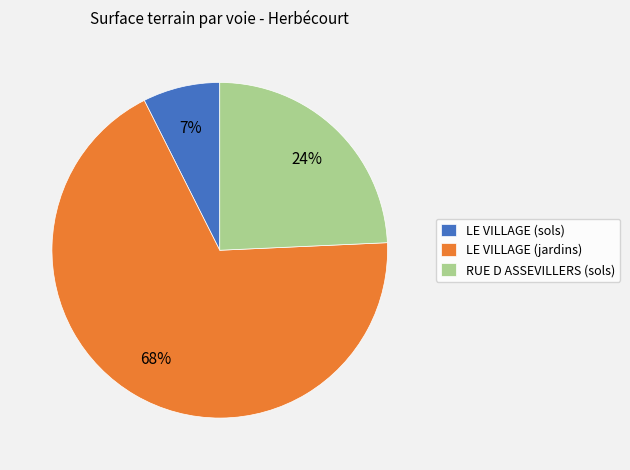

Count the number of slices in the pie.

3